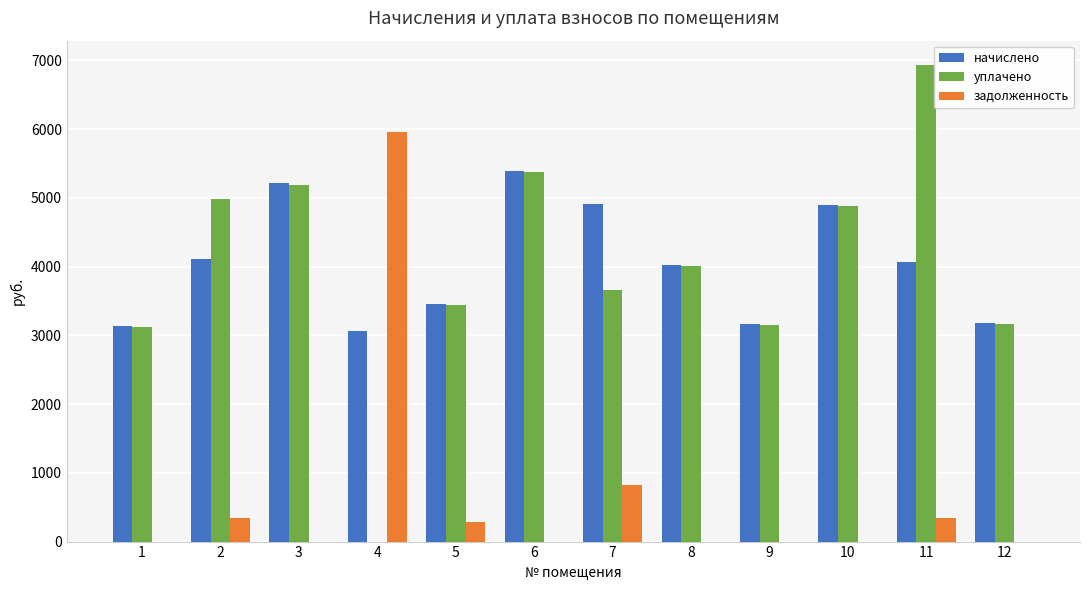

What is the greatest value displayed?

6937.8